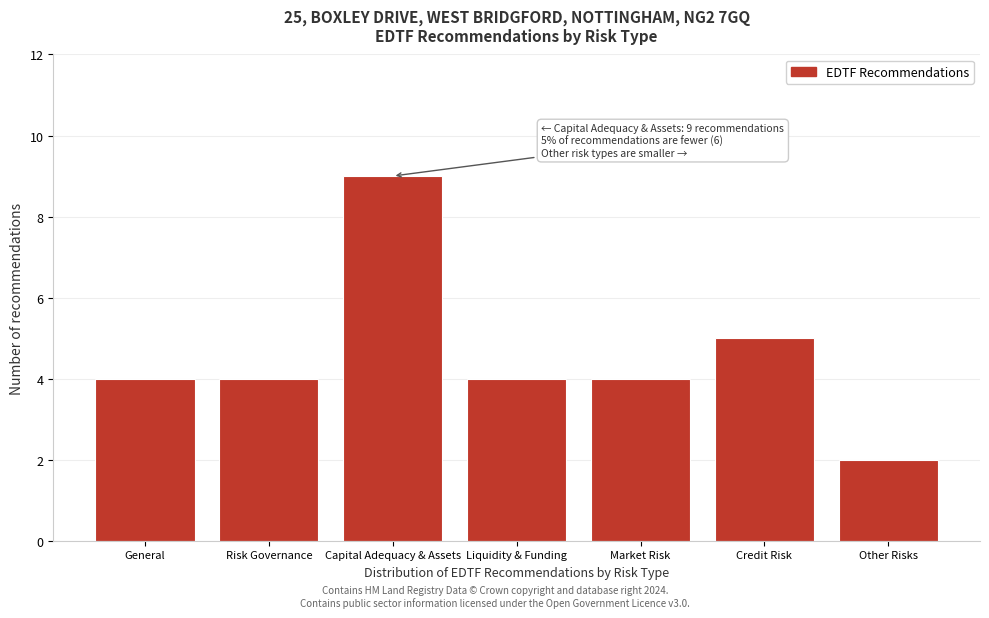

Reading right to left, list all the values displayed in this chart.

2	5	4	4	9	4	4